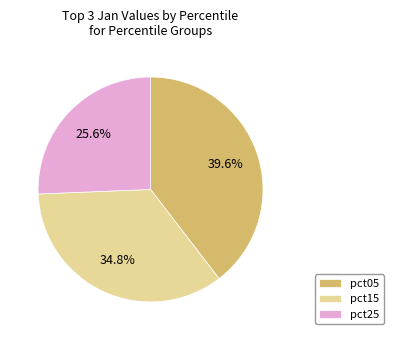

Is there a majority slice in this chart?

No